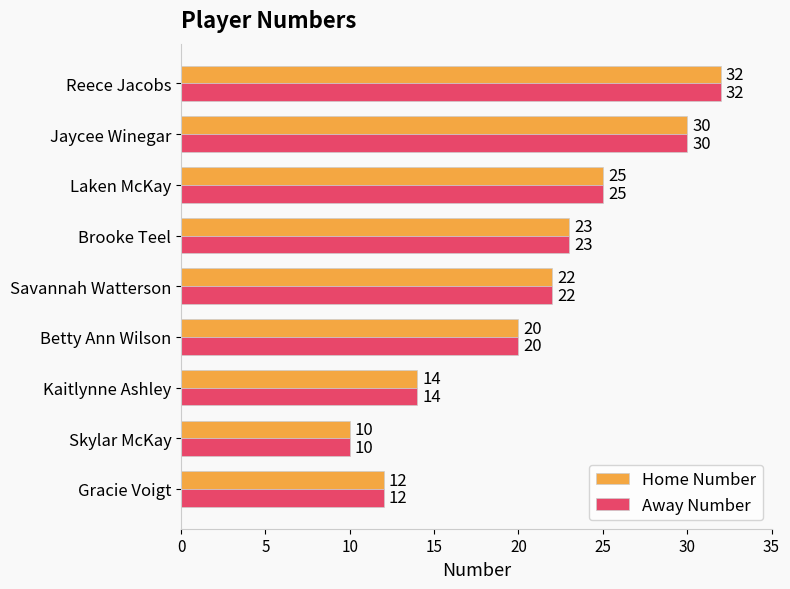

At which label does Home Number reach its peak?

Reece Jacobs